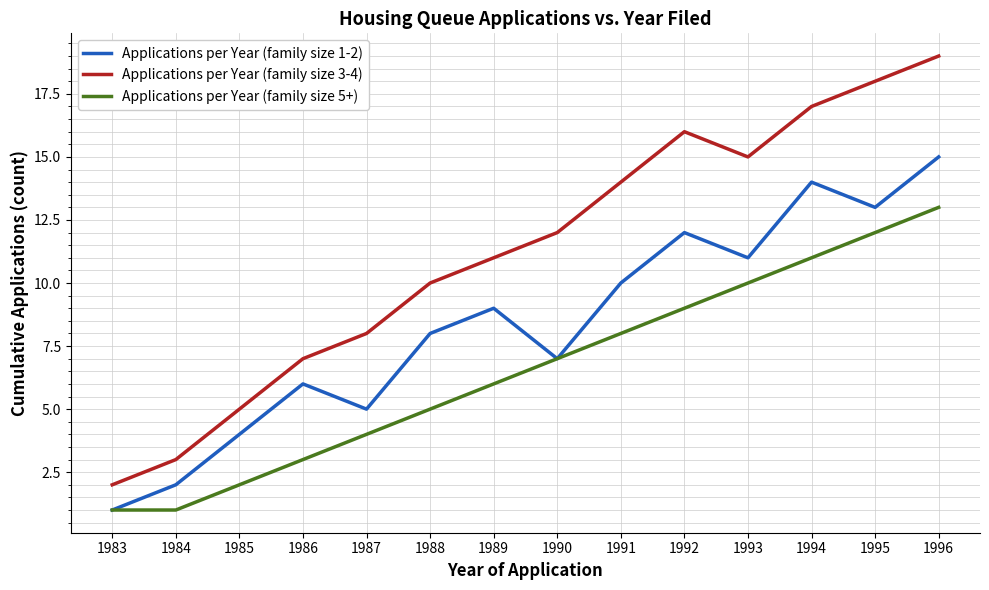

What is the sum of the Applications per Year (family size 3-4) values at 1986 and 1992?

23